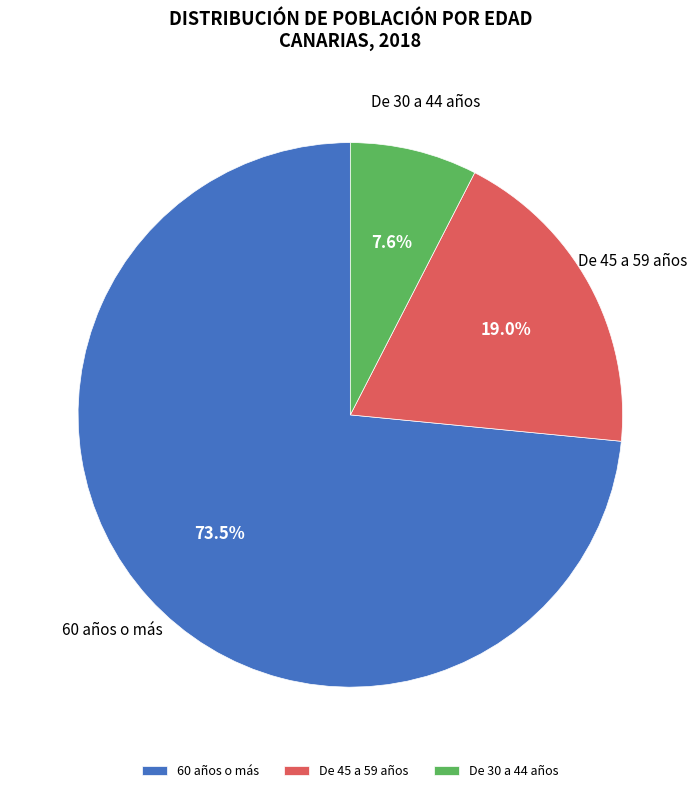

Does De 45 a 59 años account for over 50% of the chart?

No